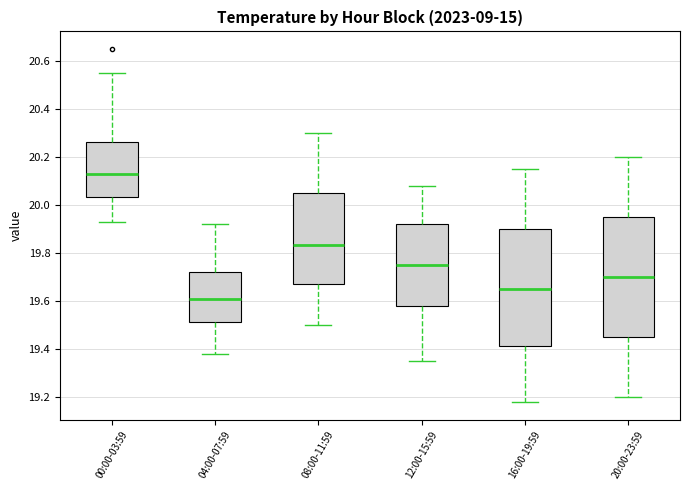

Reading left to right, read every box against the y-axis: the position of its median line, the range the box covers, and the ends of its whiskers. The values are not printed on the chart, so give them approximately, as read against the axis.

00:00-03:59: median 20.14, box 20.04 to 20.26, whiskers 19.94 to 20.56
04:00-07:59: median 19.62, box 19.52 to 19.72, whiskers 19.38 to 19.92
08:00-11:59: median 19.84, box 19.68 to 20.06, whiskers 19.50 to 20.30
12:00-15:59: median 19.76, box 19.58 to 19.92, whiskers 19.36 to 20.08
16:00-19:59: median 19.66, box 19.42 to 19.90, whiskers 19.18 to 20.16
20:00-23:59: median 19.70, box 19.46 to 19.96, whiskers 19.20 to 20.20